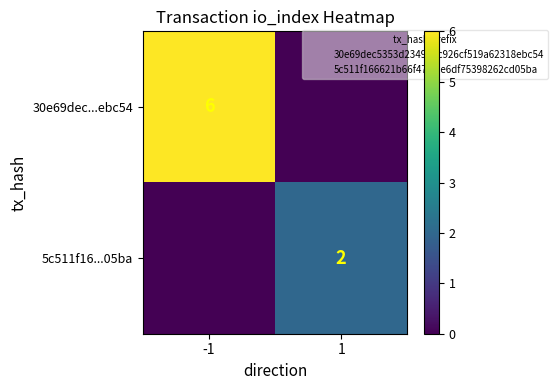

At which category is the sum across all series the highest?

-1